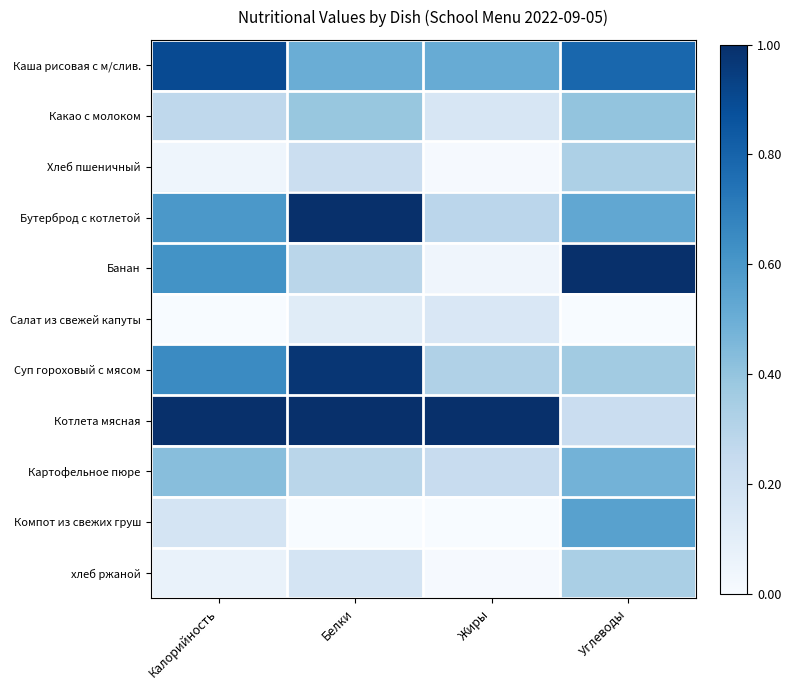

Which has a higher value, Жиры or Калорийность?

Калорийность